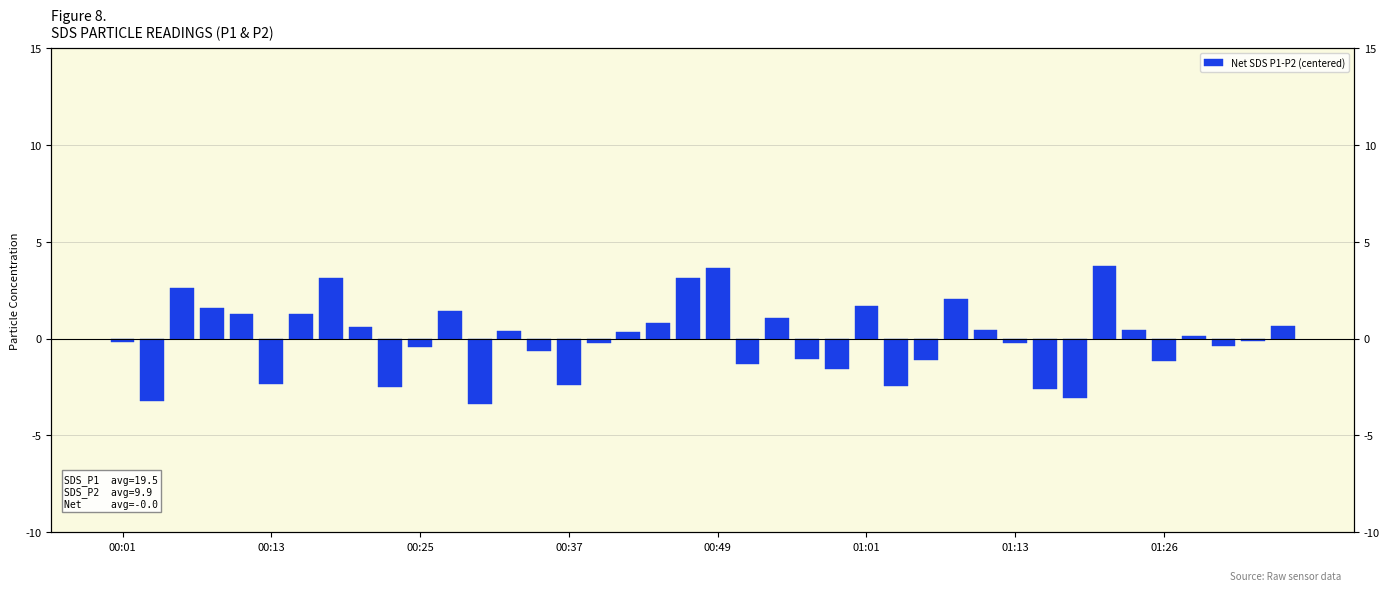

The chart shows a value of -0.4 at 14. True or false?

False